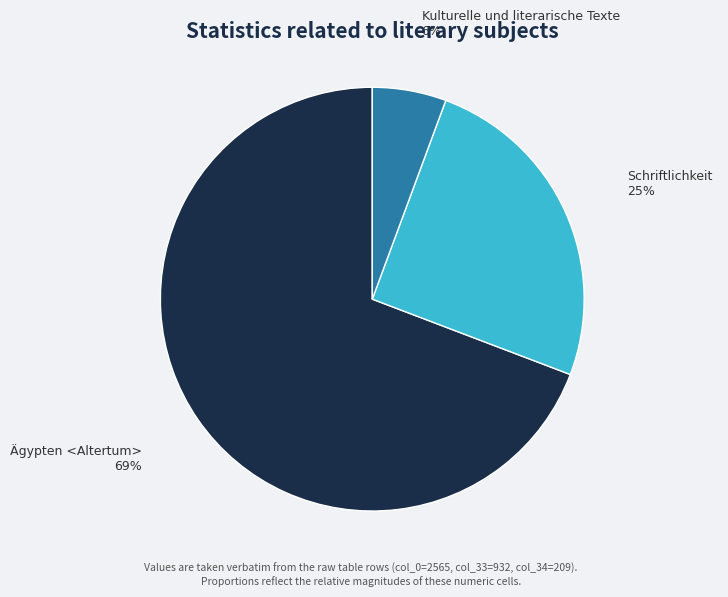

Is it true that Schriftlichkeit is 19% of the pie?

False